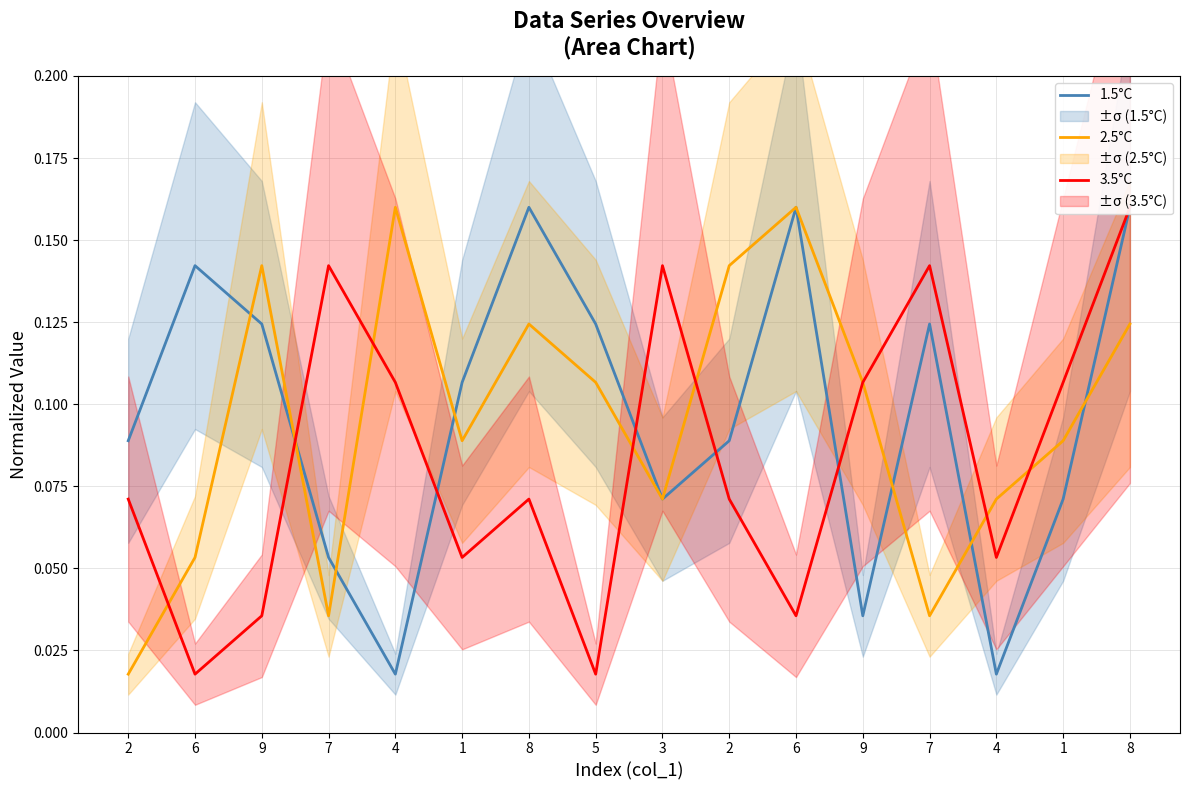

Between 8 and 2, which series saw the biggest shift?

1.5°C